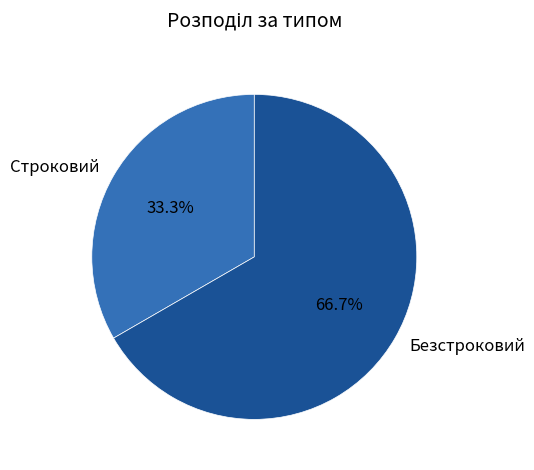

Count the number of slices in the pie.

2